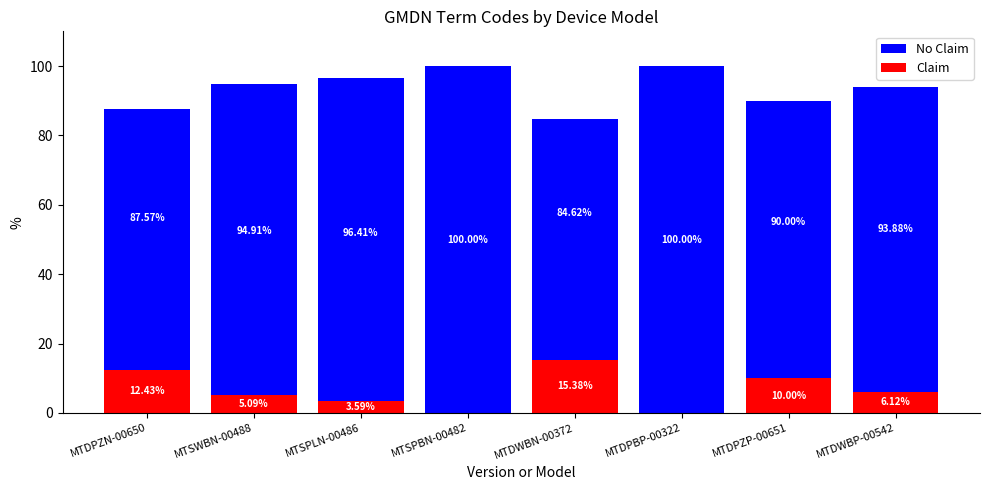

Is it true that Claim equals 12.4 at MTDPZN-00650?

True